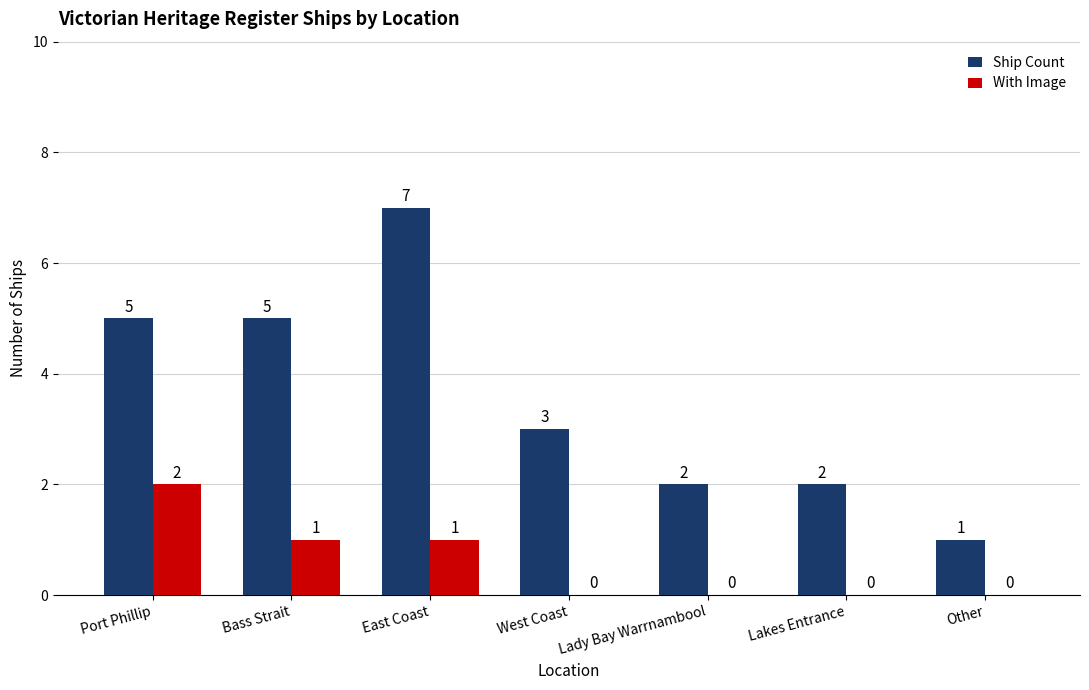

Is the value of With Image at Bass Strait greater than the value of Ship Count at East Coast?

No